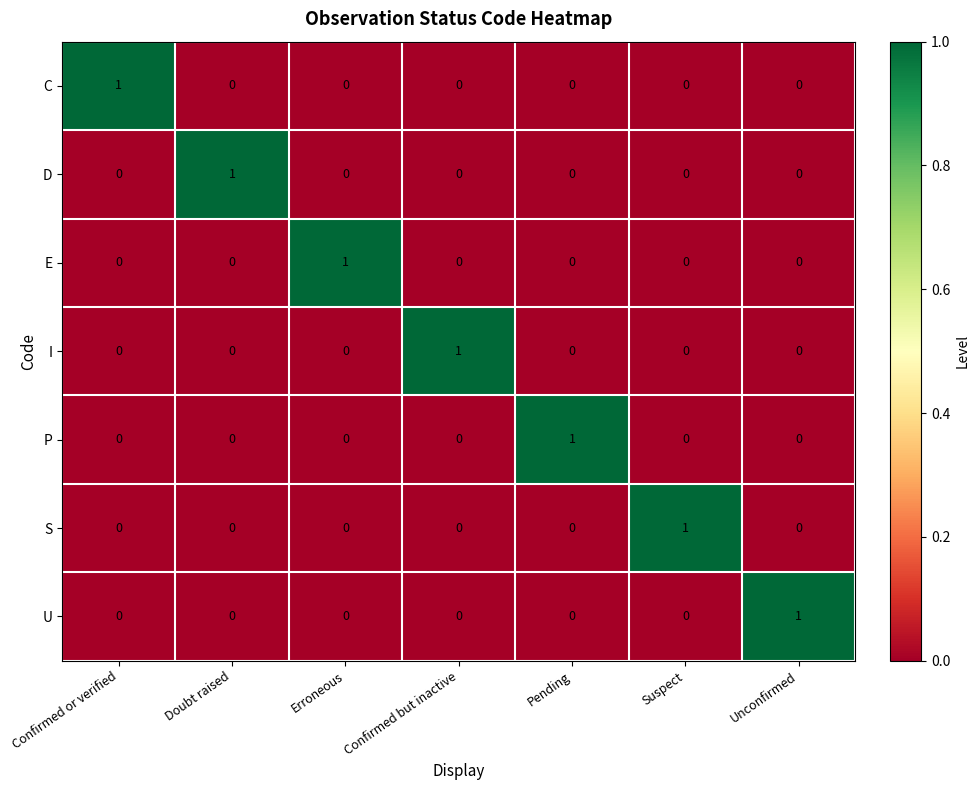

Count the C values in the range 0 to 1.

7